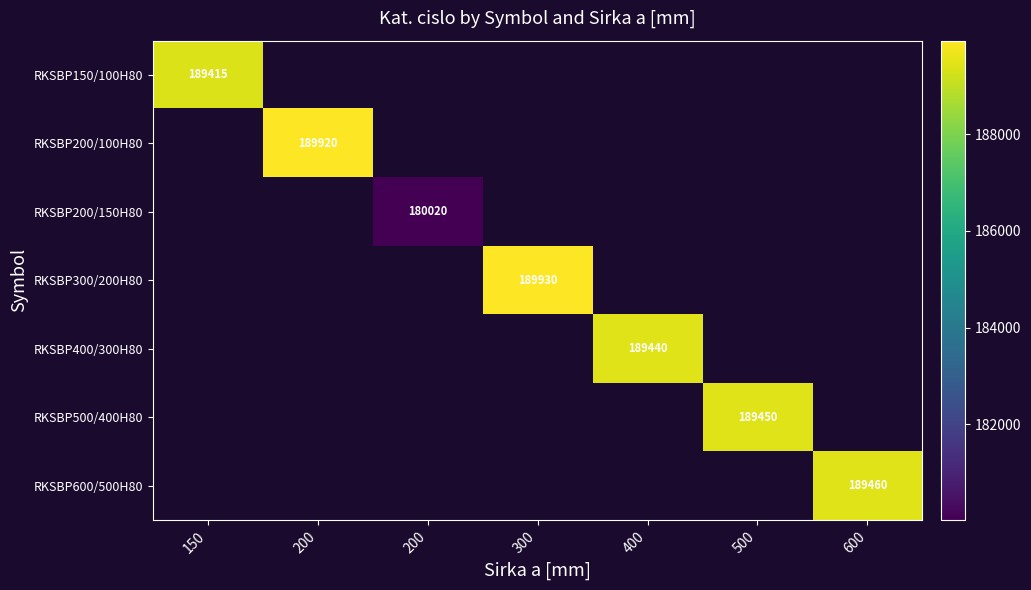

At how many categories does at least one series exceed 182138?

6